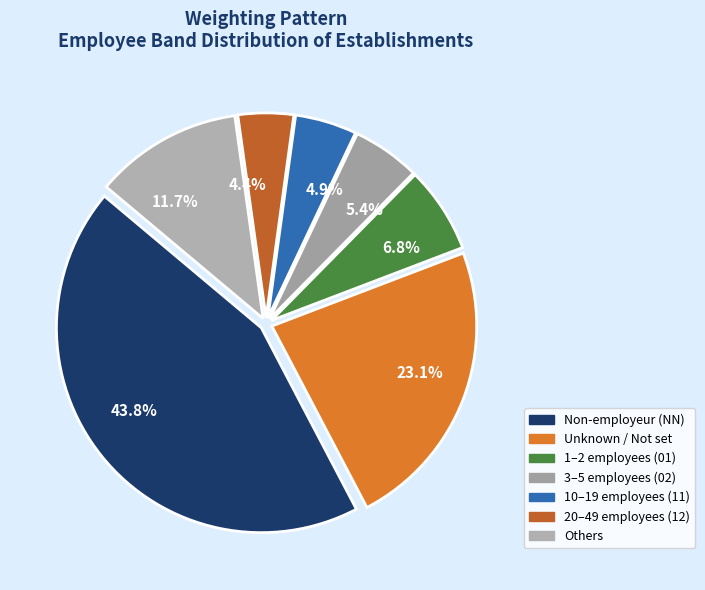

How many slices are in this pie chart?

7